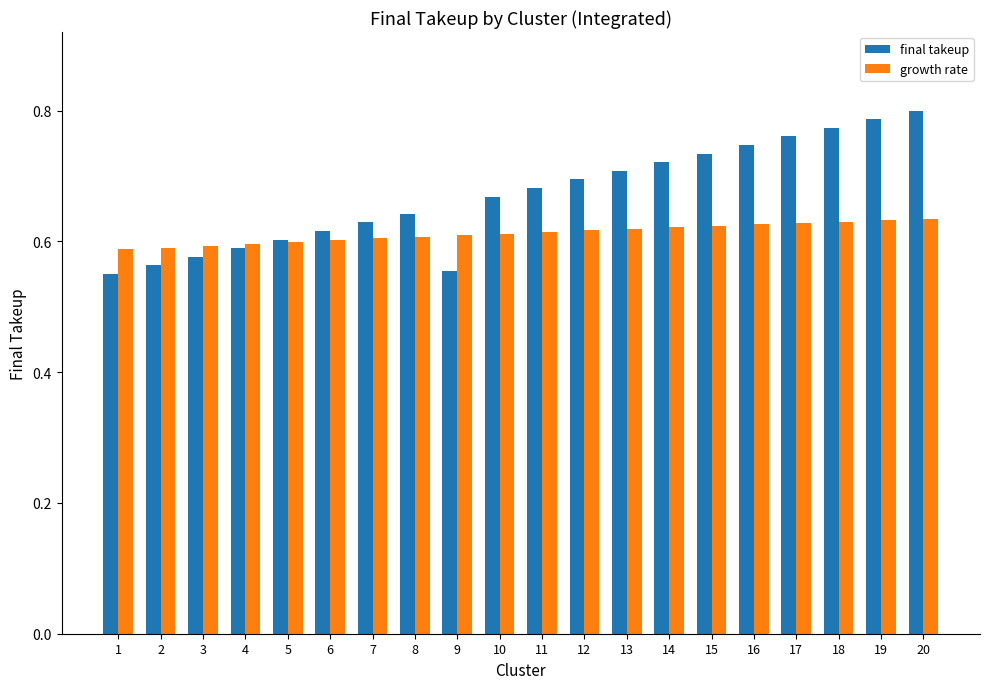

Which series has the widest spread of values?

final takeup